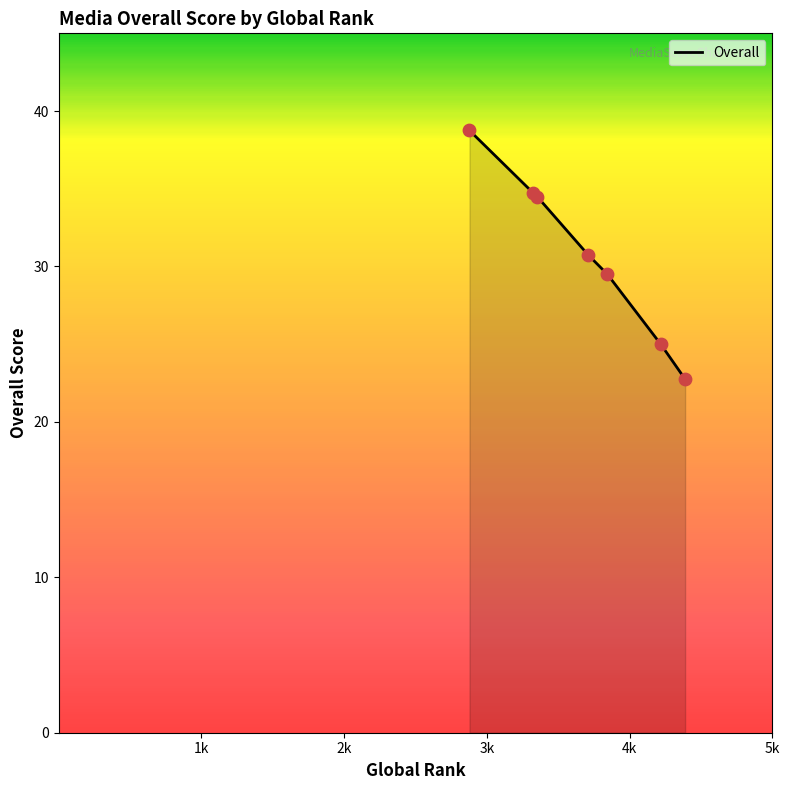

True or false: there are more than 2 points higher than both neighbors.

False